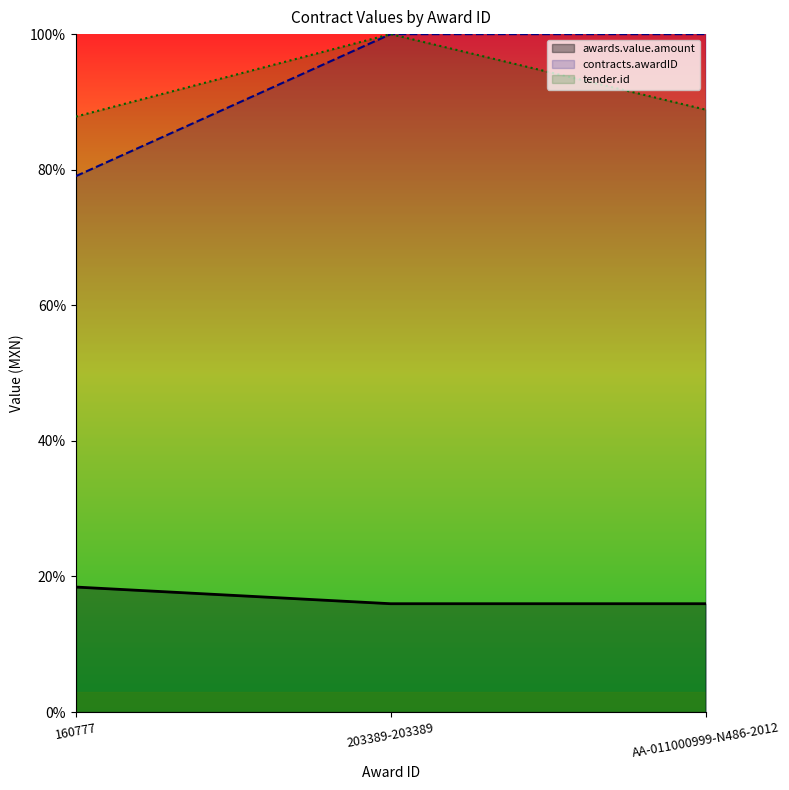

Reading left to right, transcribe all the data shown in this chart.

awards.value.amount: 18.4	16.0	16.0
contracts.awardID: 79.0	100.0	100.0
tender.id: 87.8	100.0	88.9